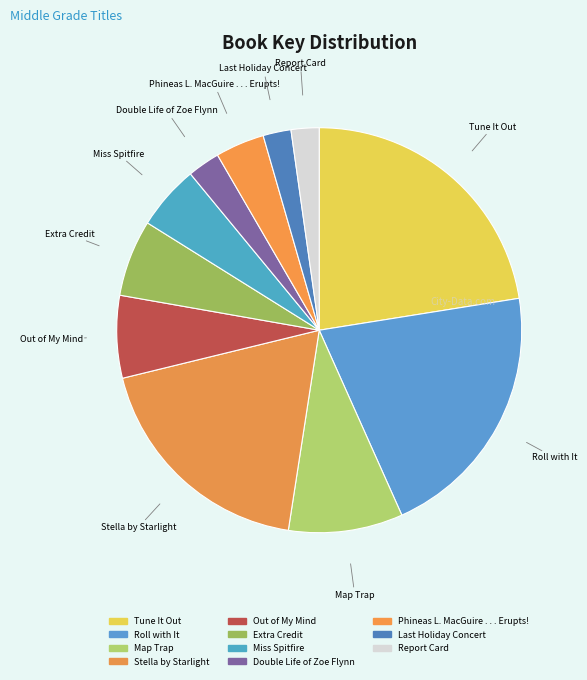

How many slices are in this pie chart?

11